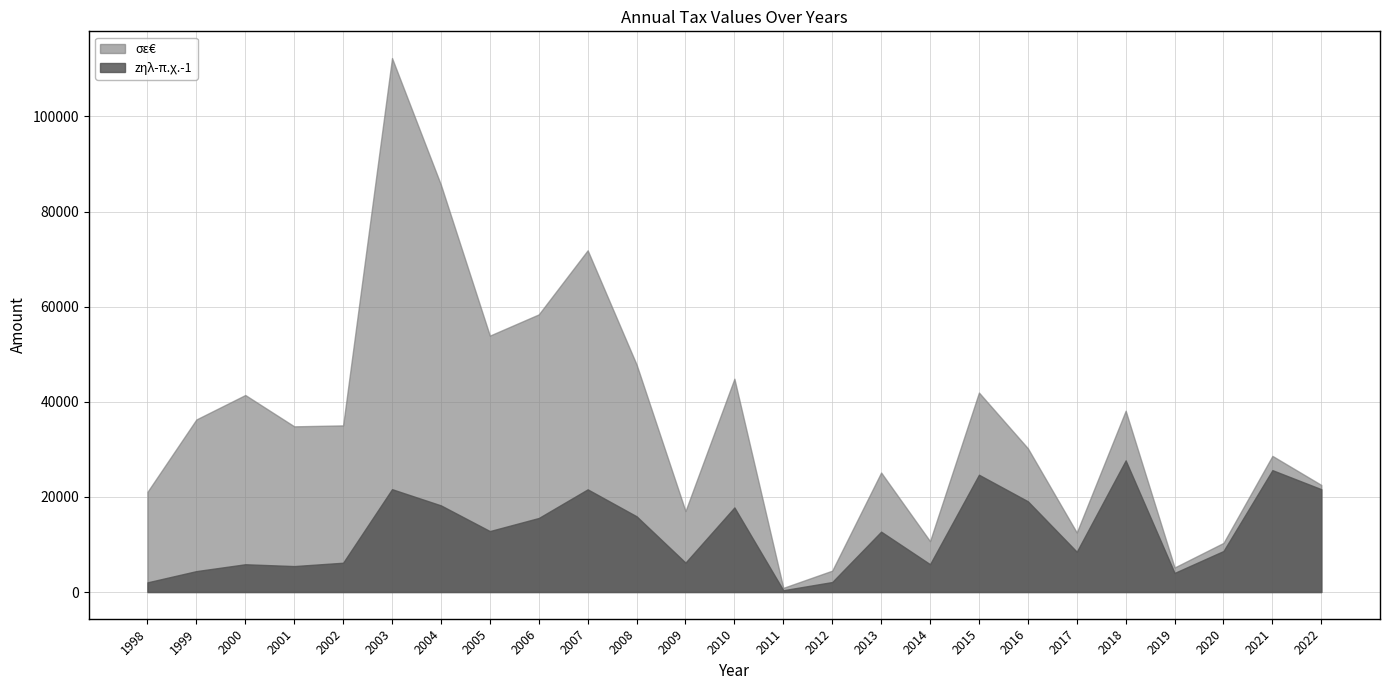

Which series has the largest total across all categories?

σε€